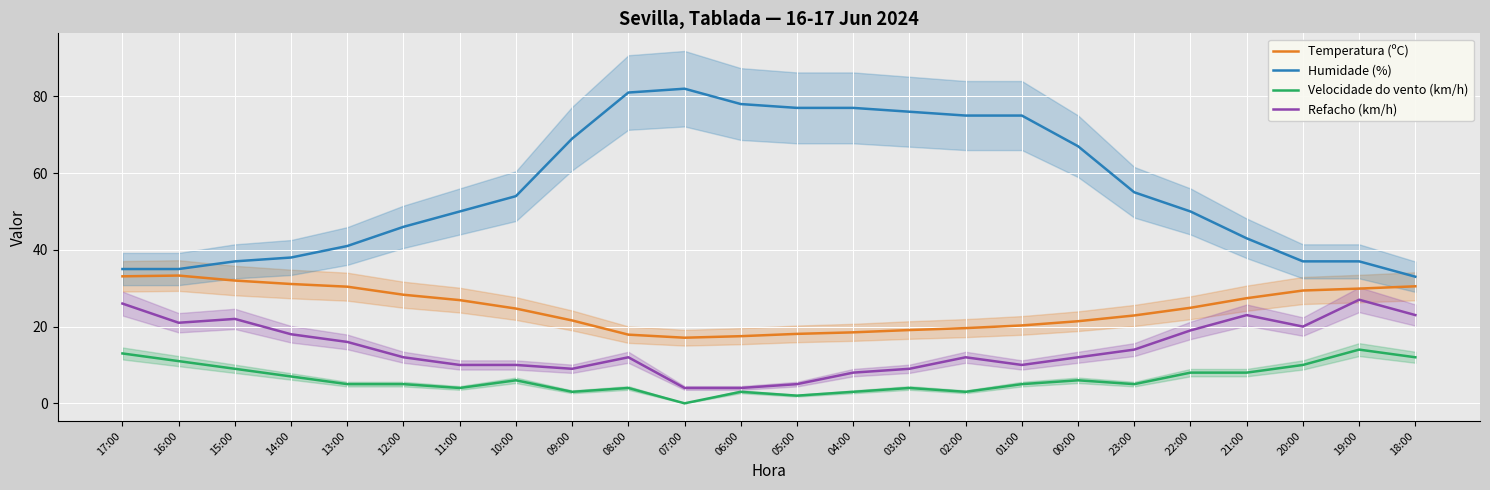

How many values in the Temperatura (ºC) series exceed 24?

13